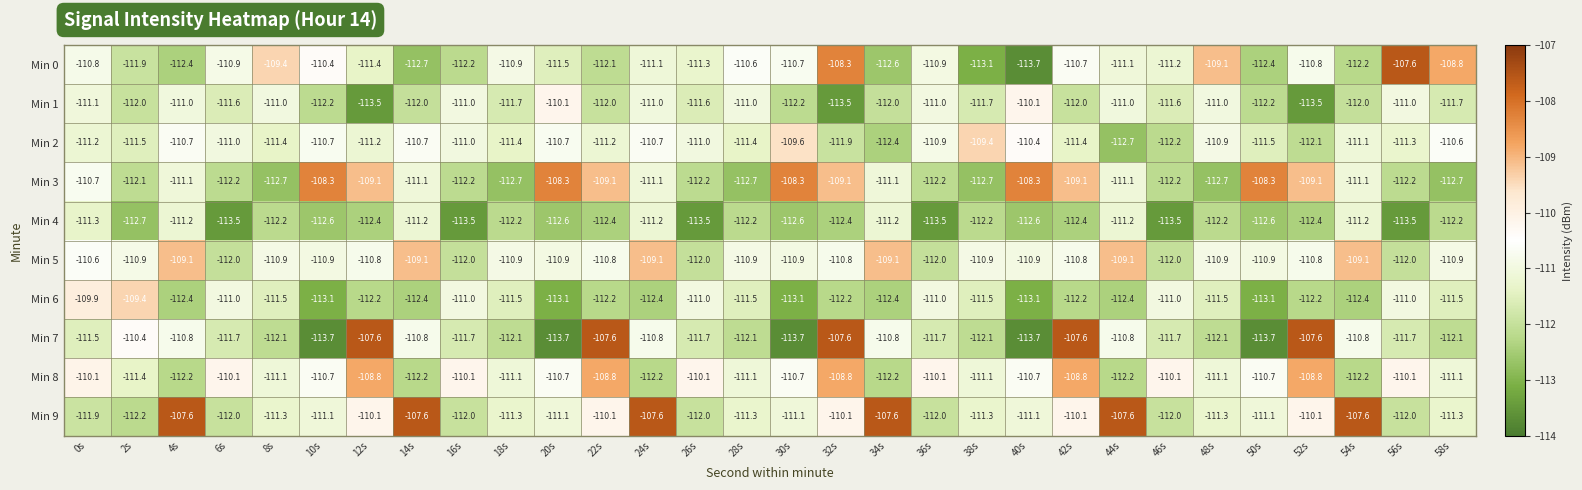

At 32s, list the series in order from largest to smallest.

Min 7, Min 0, Min 8, Min 3, Min 9, Min 5, Min 2, Min 6, Min 4, Min 1